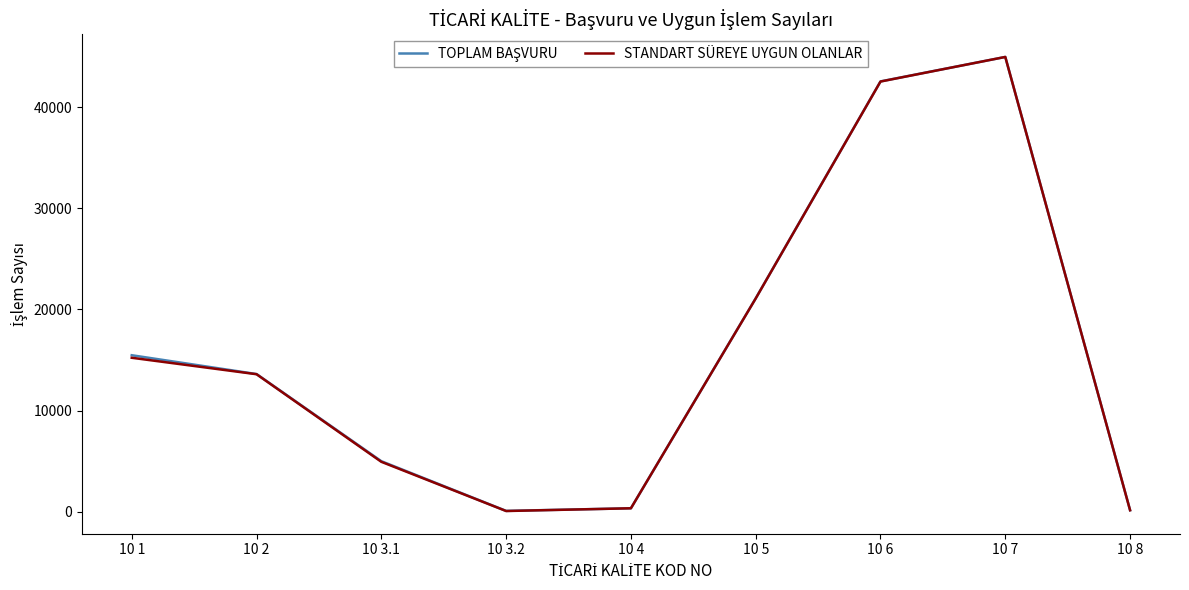

What is the maximum value shown in the chart?

44950